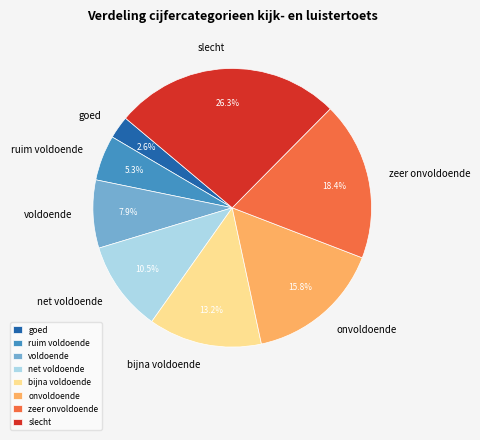

Which category has the biggest portion of the pie?

slecht